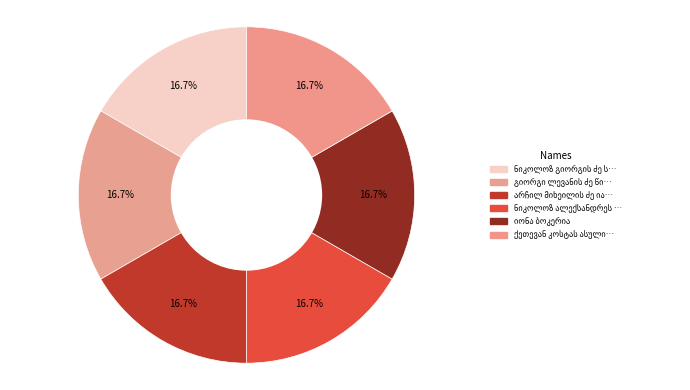

How many segments does this pie chart have?

6